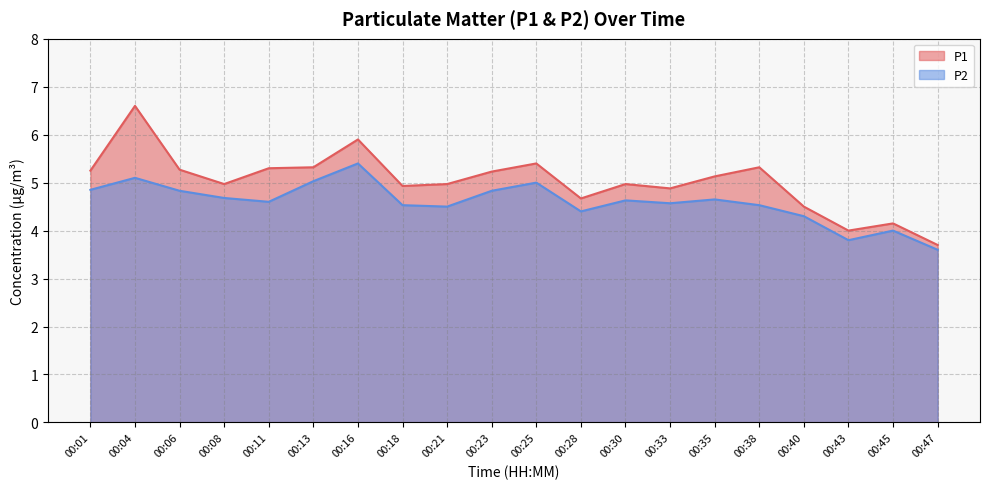

What is the average value of the P2 series?

4.6